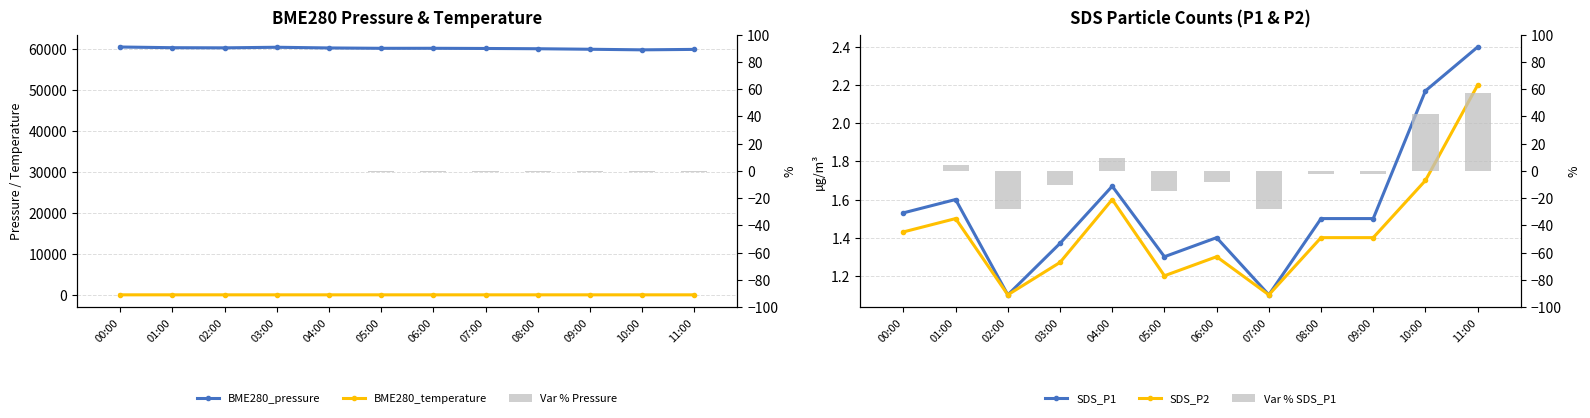

Are the bars grouped side by side (vs. stacked)?

Yes